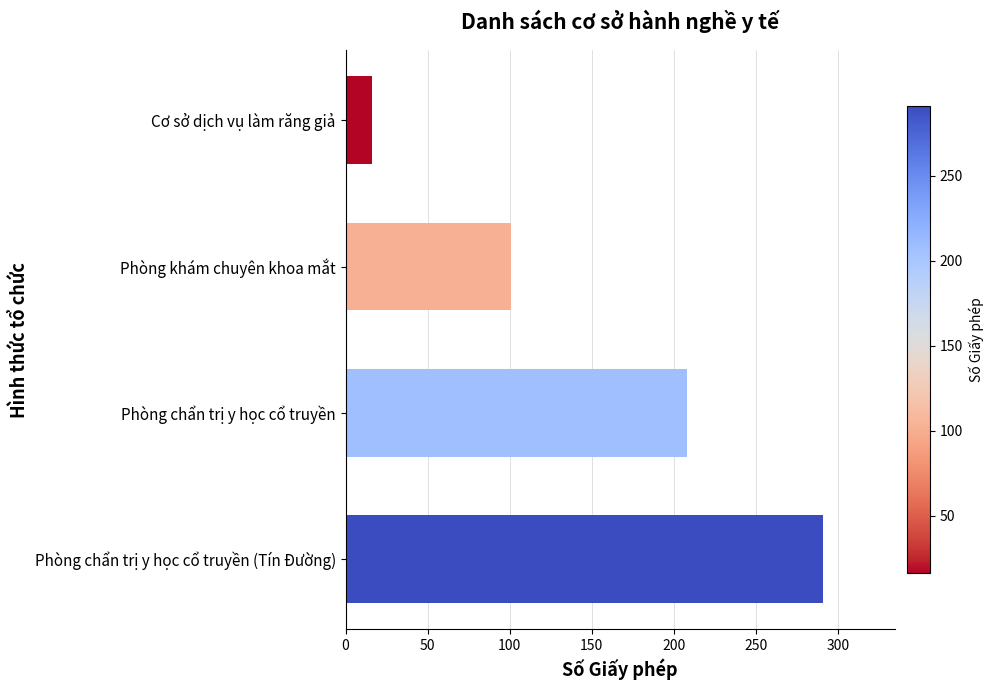

Reading top to bottom, extract all data points from this chart.

16	101	208	291